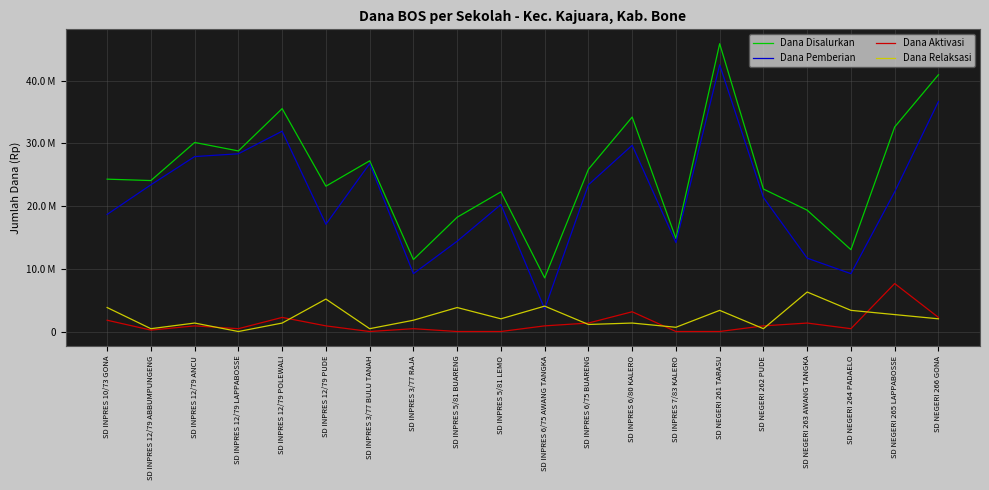

Which series changed the most between SD INPRES 5/81 LEMO and SD NEGERI 263 AWANG TANGKA?

Dana Pemberian